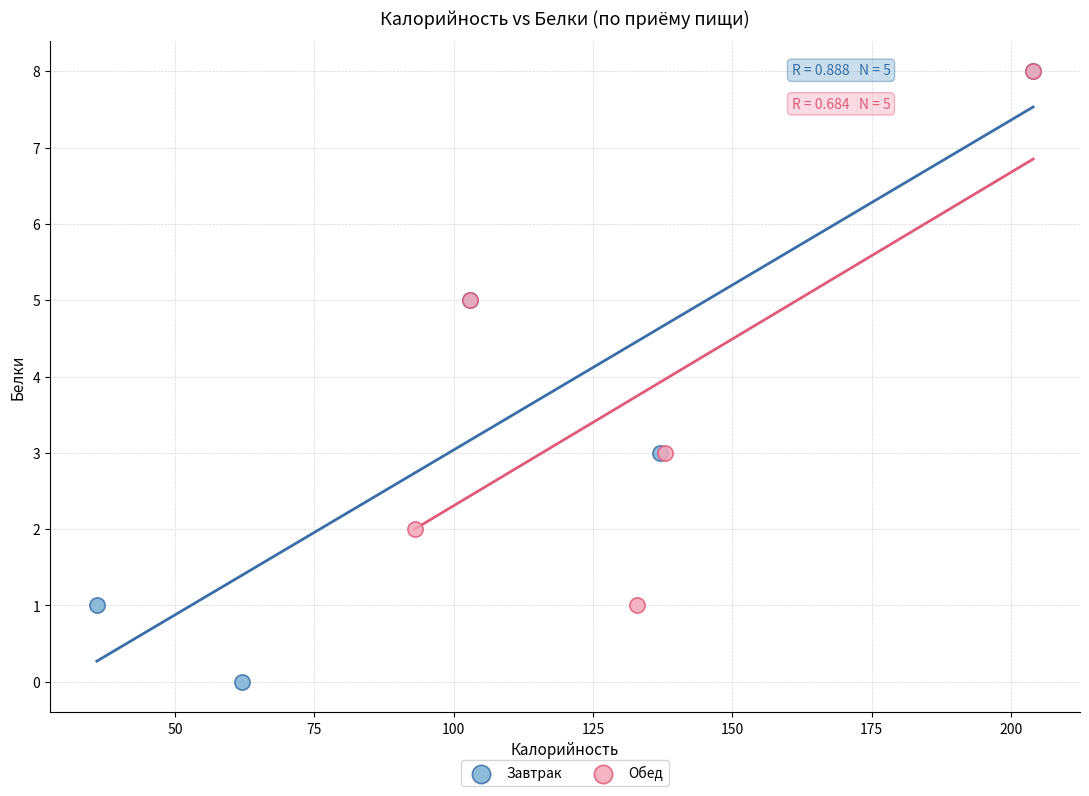

Which series reaches the minimum Y coordinate?

Завтрак